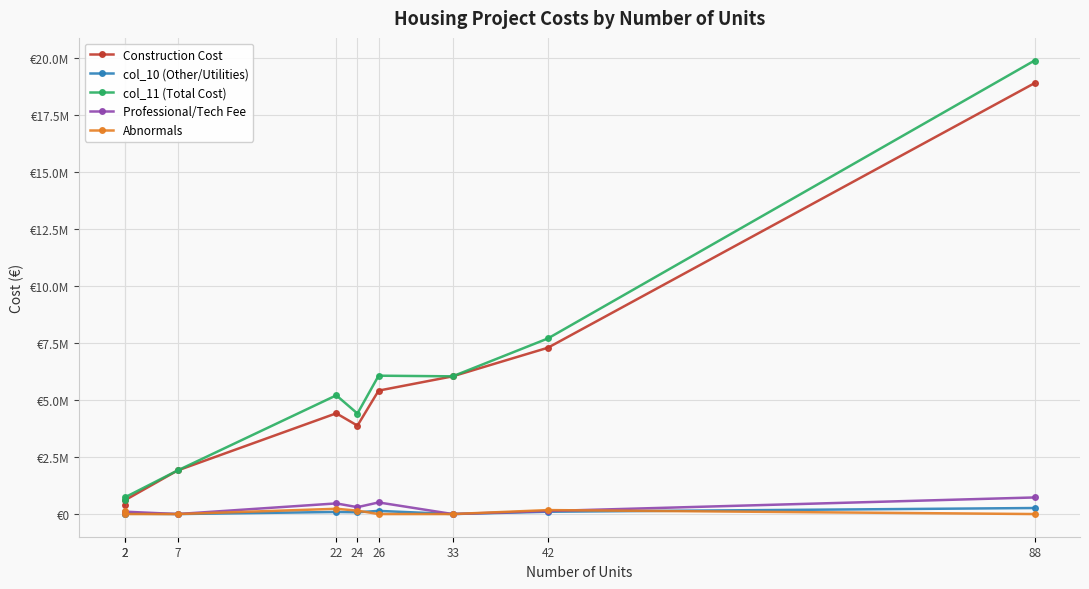

Which has a higher value, 7 or 26?

26